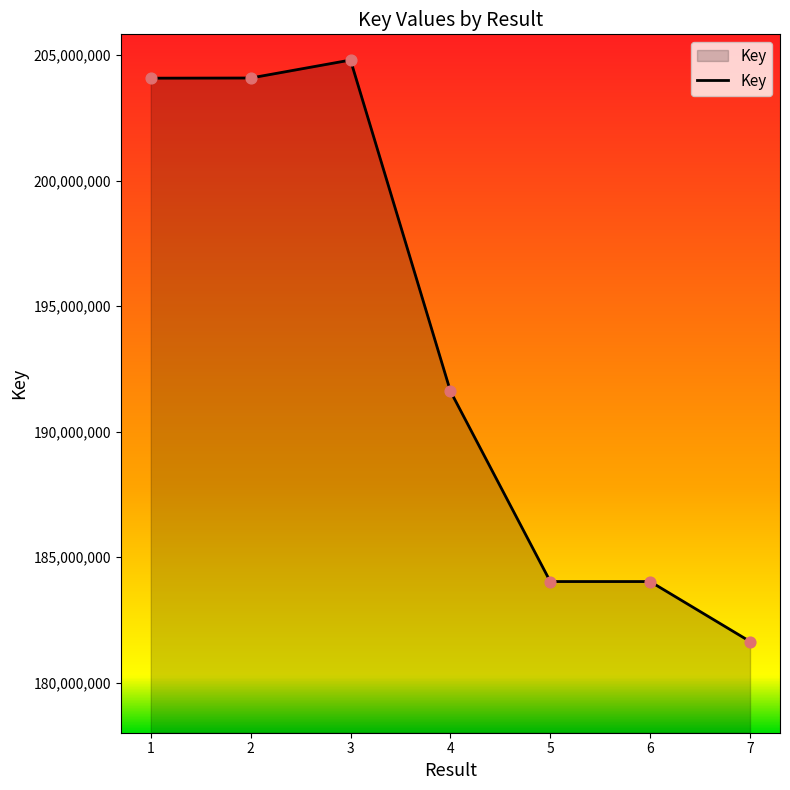

Which has a higher value, 5 or 4?

4